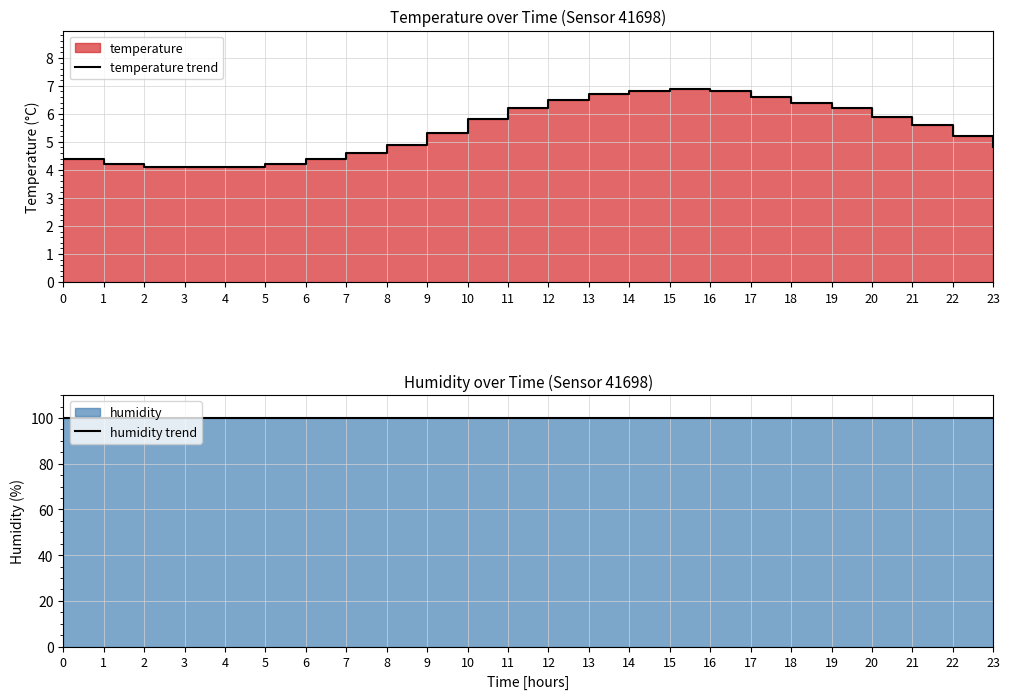

How many lines are shown in the chart?

2